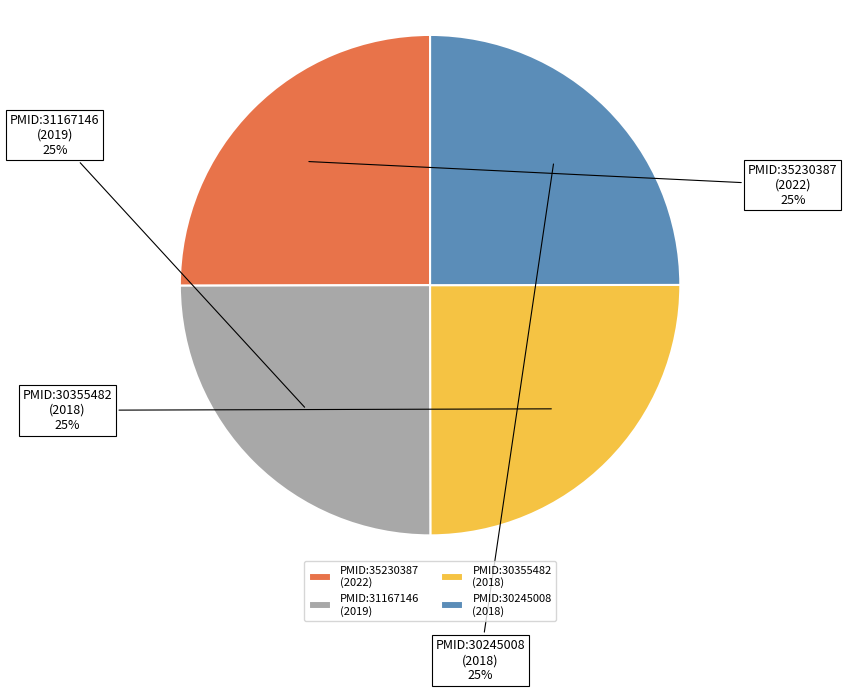

Is it true that PMID:30355482 (2018) is 25% of the pie?

True